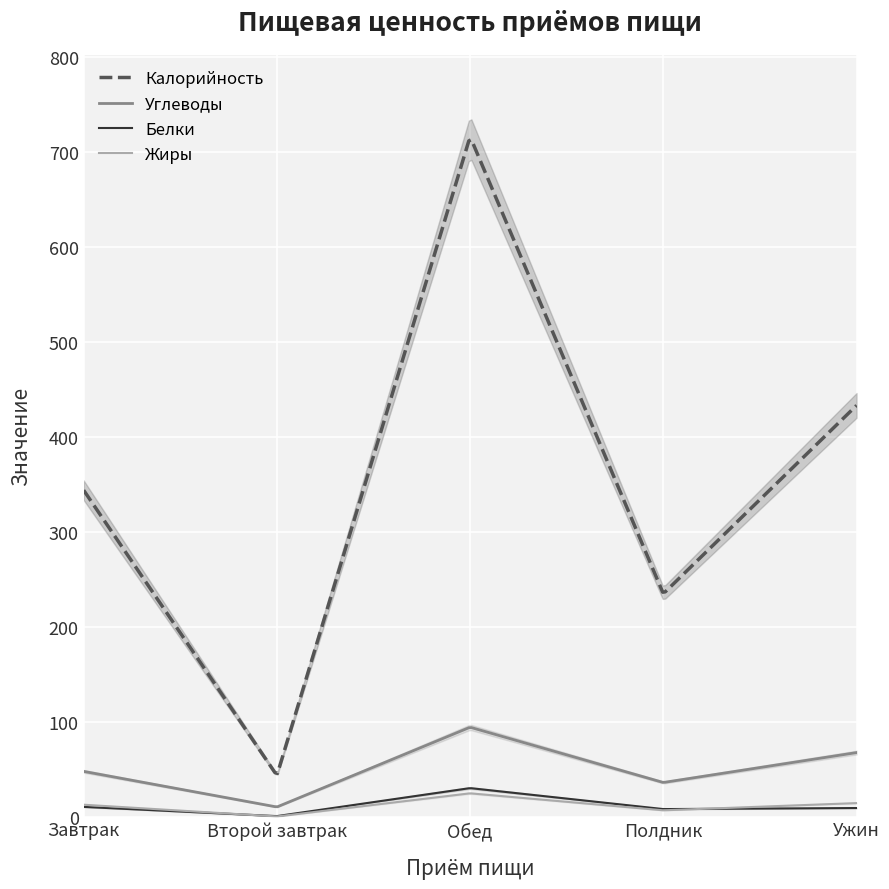

What is the sum of all Жиры values?

3343.5